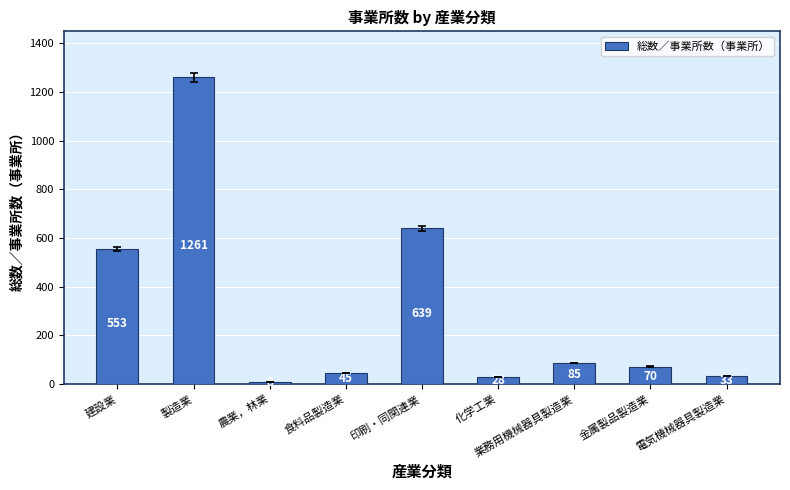

What is the sum of the values at 化学工業 and 印刷・同関連業?

667